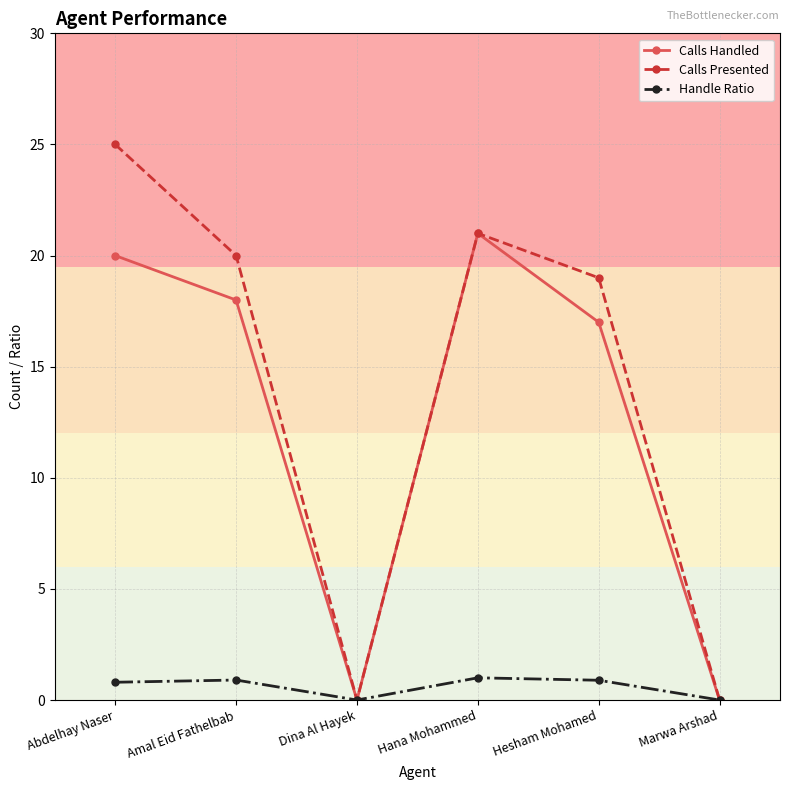

What is the difference between the second highest and second lowest values in the Handle Ratio series?

0.9